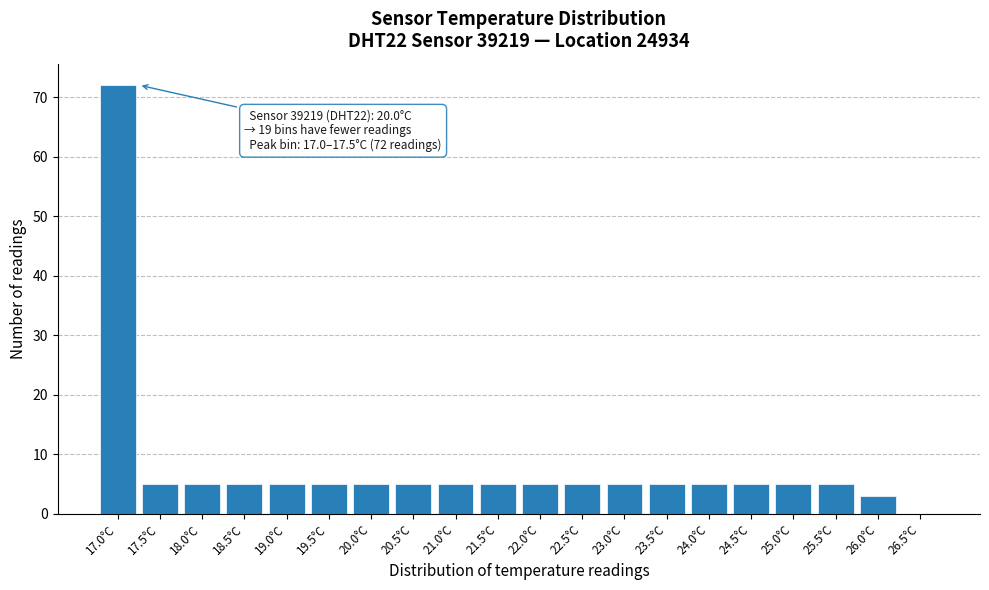

Reading right to left, extract all data points from this chart.

26.5°C=0	26.0°C=3	25.5°C=5	25.0°C=5	24.5°C=5	24.0°C=5	23.5°C=5	23.0°C=5	22.5°C=5	22.0°C=5	21.5°C=5	21.0°C=5	20.5°C=5	20.0°C=5	19.5°C=5	19.0°C=5	18.5°C=5	18.0°C=5	17.5°C=5	17.0°C=72